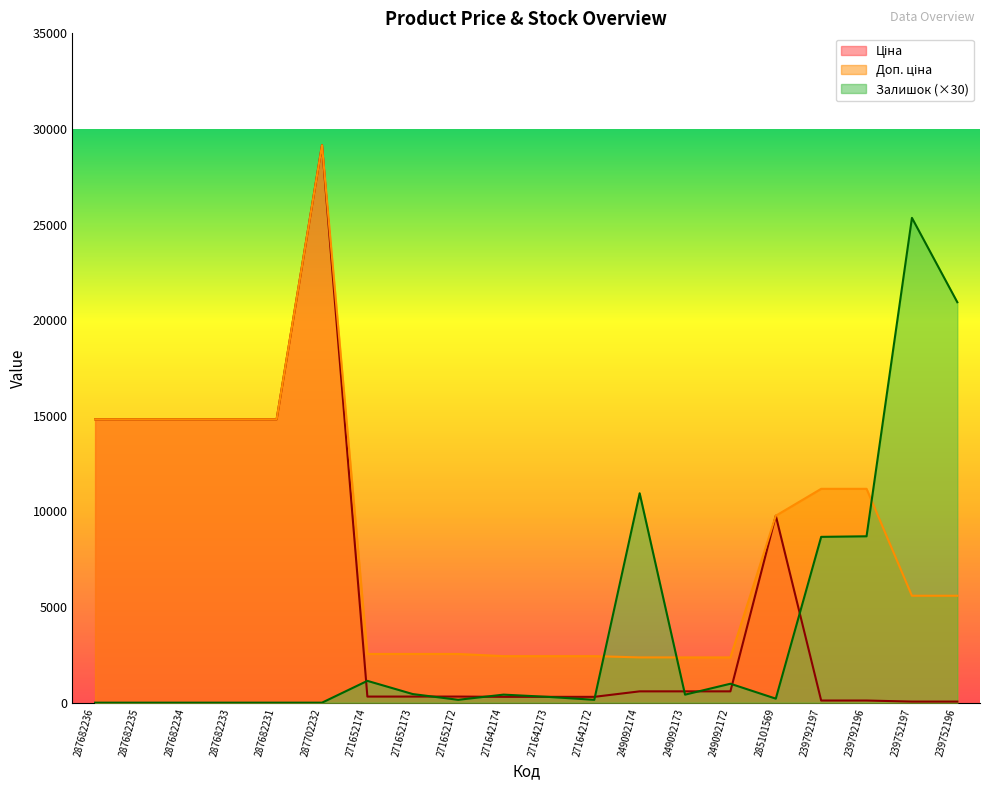

List the series in order of their overall mean, lowest first.

Залишок, Ціна, Доп. ціна